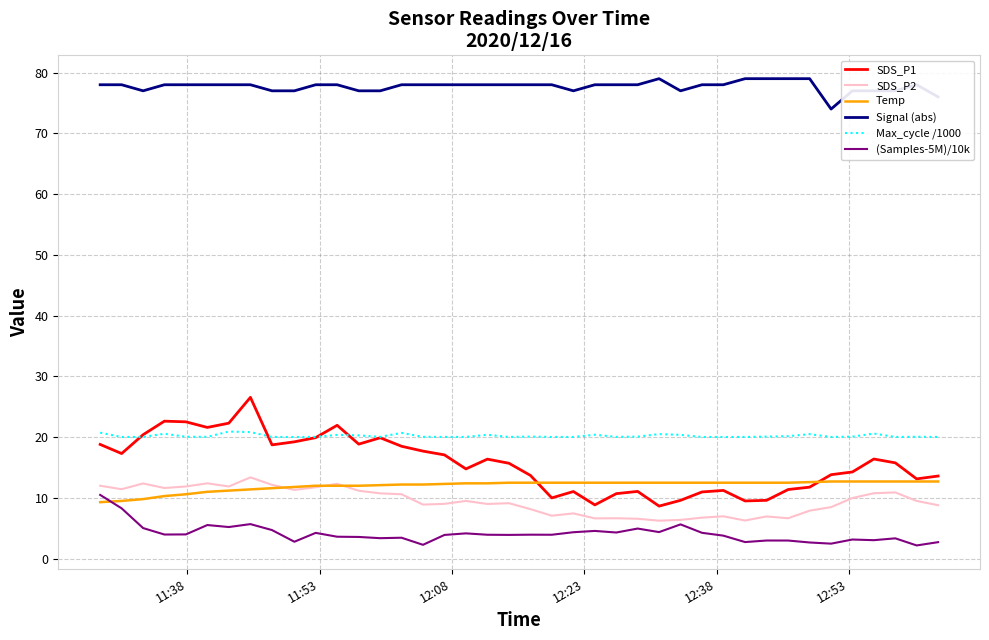

Which series has the largest total across all categories?

Signal (abs)